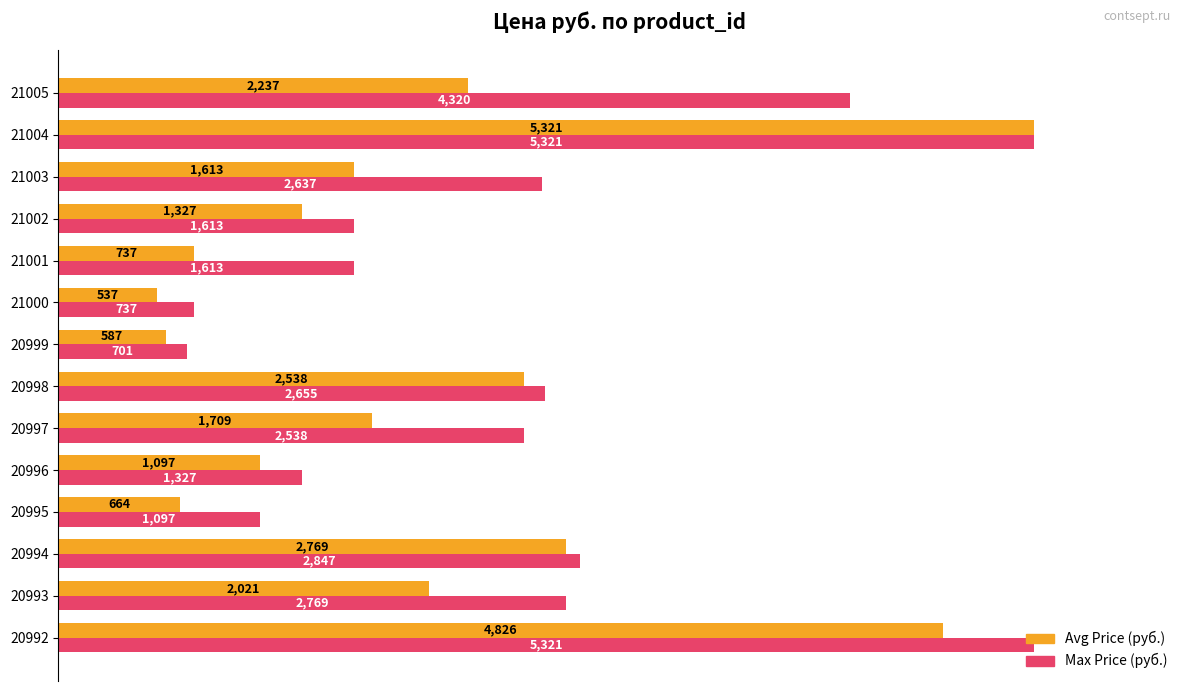

What is the minimum value shown in the chart?

537